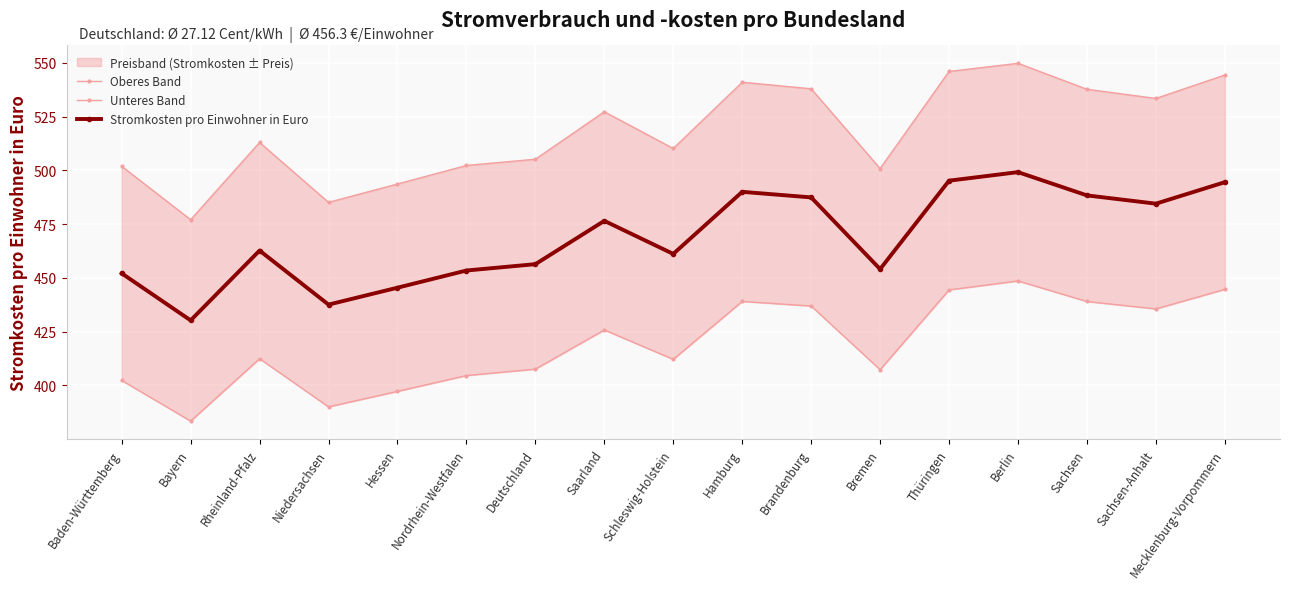

Is this an area chart (filled region under the line)?

No